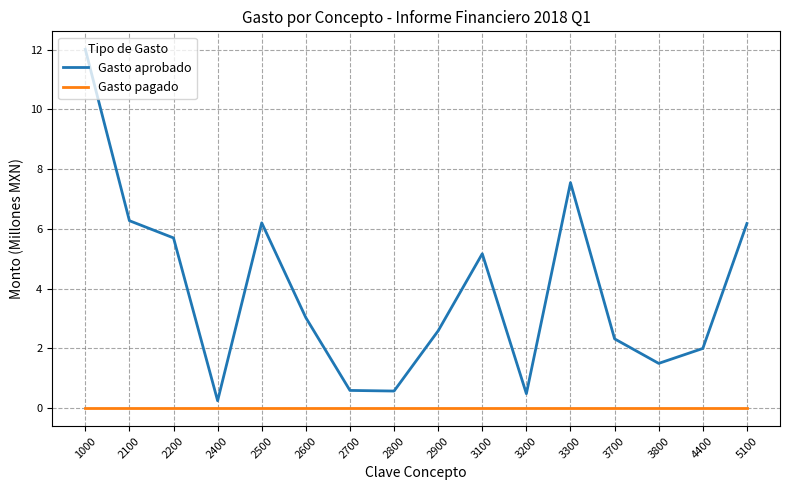

What is the difference between the maximum and minimum values in the Gasto aprobado series?

11.8